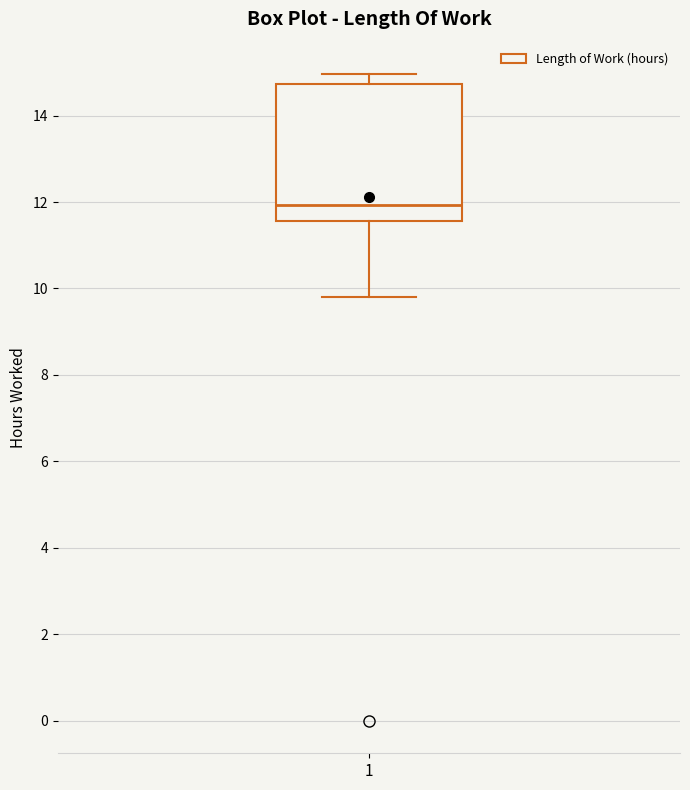

Read this box plot against the y-axis: the position of the median line, the range covered by the box, and the ends of both whiskers. The values are not printed on the chart, so give them approximately, as read against the axis.

median 12.0, box 11.6 to 14.8, whiskers 9.8 to 15.0